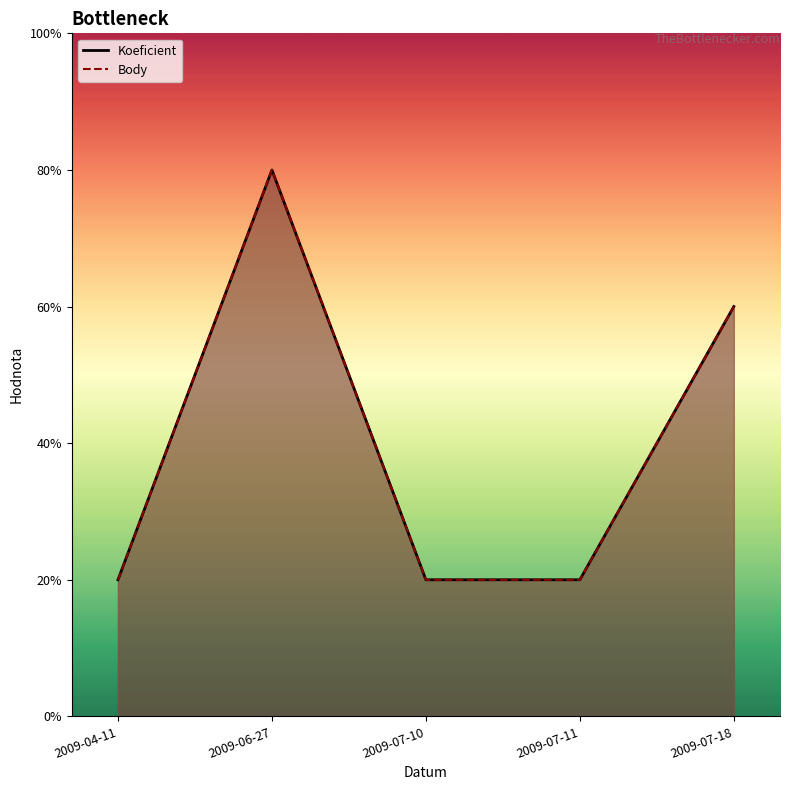

Reading left to right, transcribe all the data shown in this chart.

Koeficient: 2009-04-11=1	2009-06-27=4	2009-07-10=1	2009-07-11=1	2009-07-18=3
Body: 2009-04-11=1	2009-06-27=4	2009-07-10=1	2009-07-11=1	2009-07-18=3